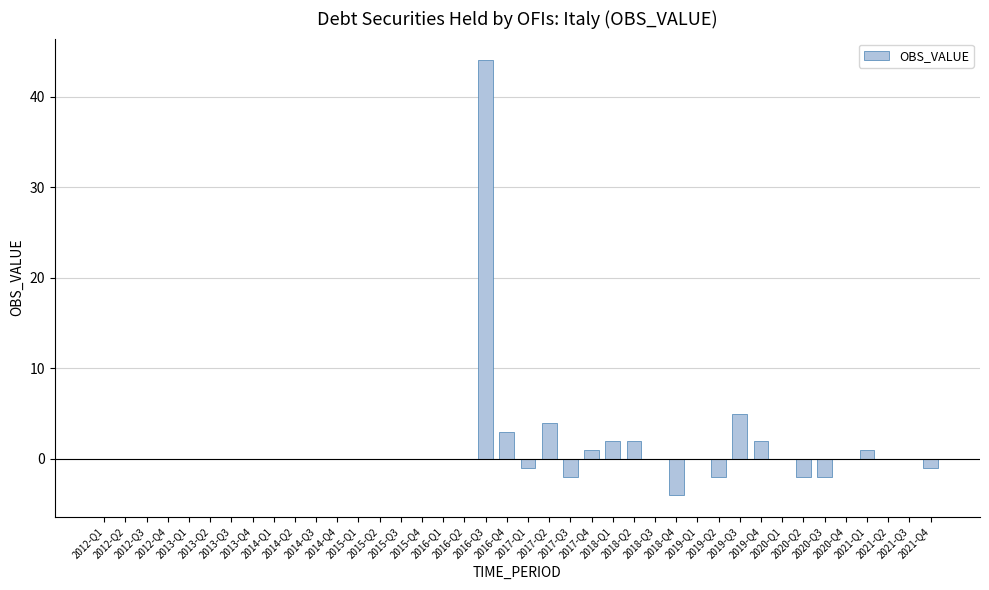

Reading right to left, transcribe all the data shown in this chart.

-1	0	0	1	0	-2	-2	0	2	5	-2	0	-4	0	2	2	1	-2	4	-1	3	44	0	0	0	0	0	0	0	0	0	0	0	0	0	0	0	0	0	0